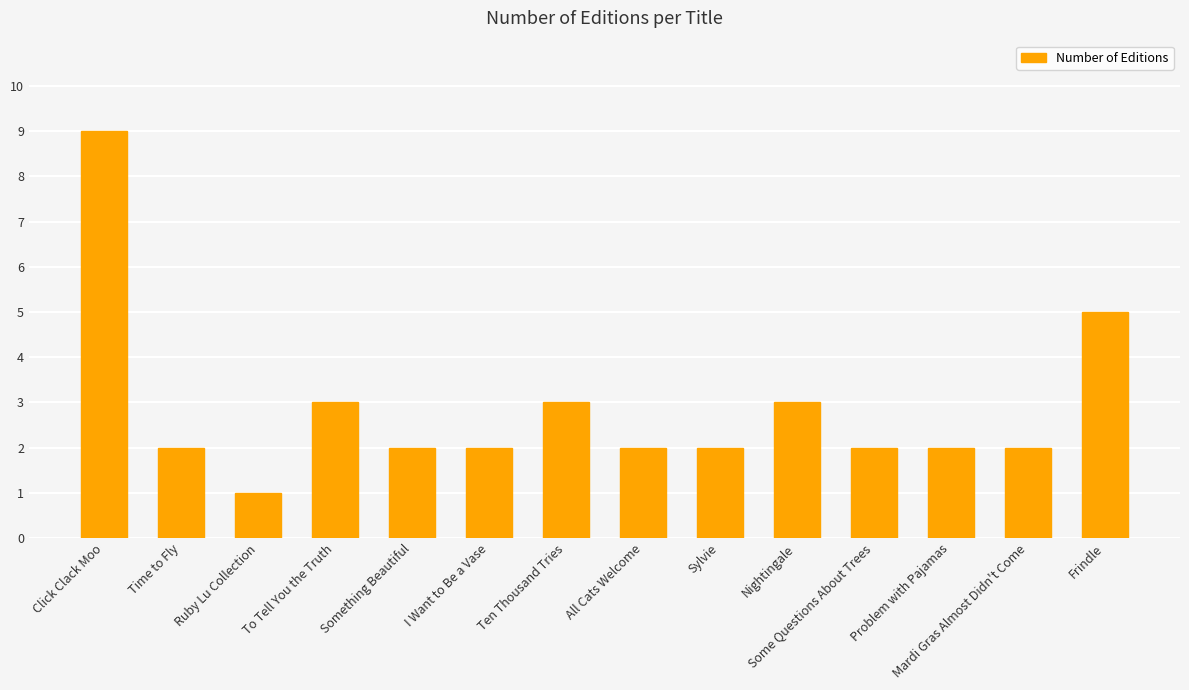

At which category does the chart reach its peak across all series?

Click Clack Moo